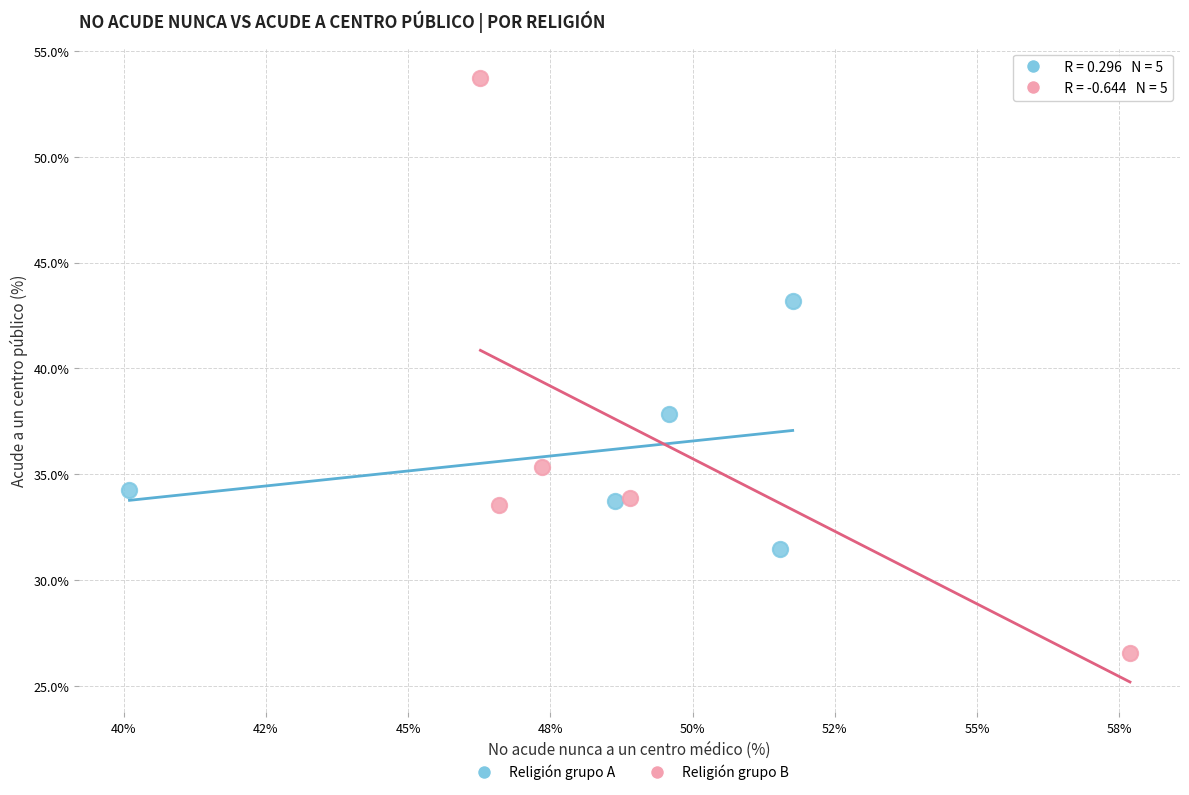

Which series contains the highest Y value?

Religión grupo B